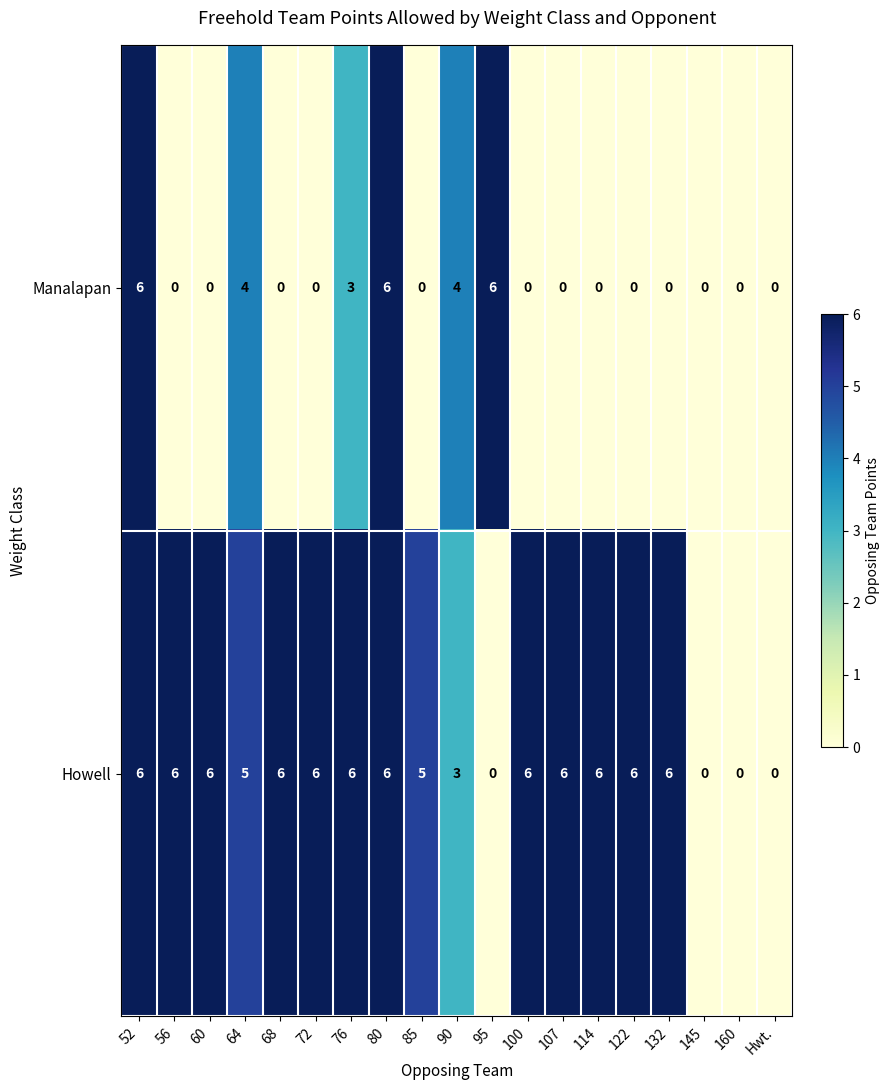

At 90, list the series in order from largest to smallest.

Manalapan, Howell